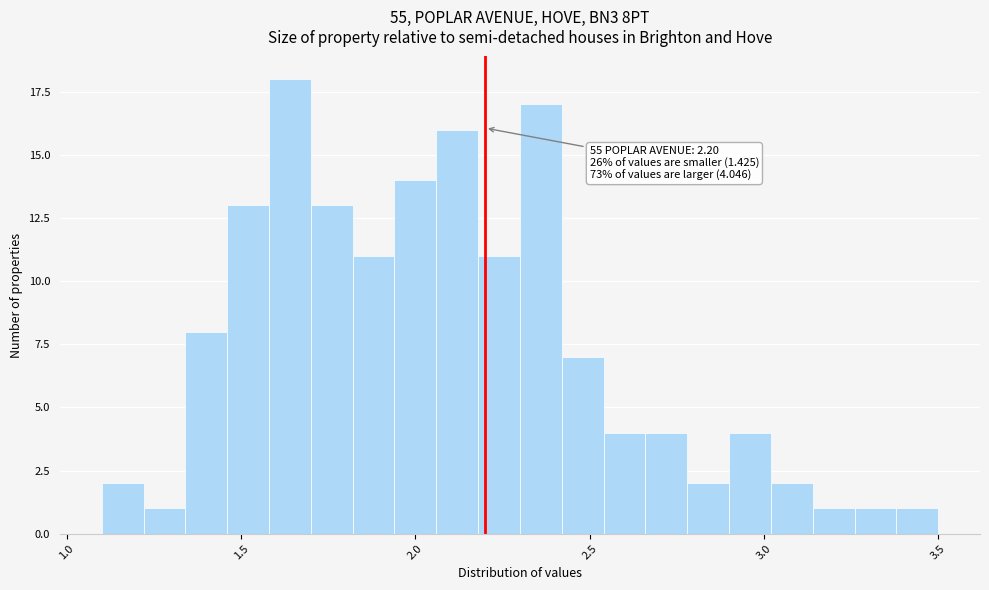

Around what value on the x-axis is the tallest bar? Give the approximate position of its centre, as read against the axis.

1.65